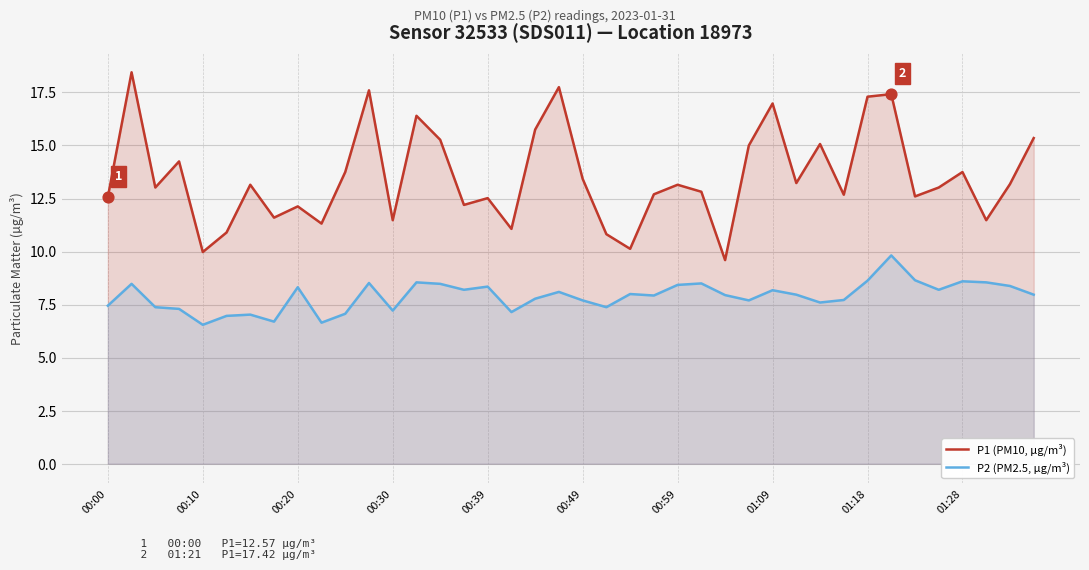

Which series reaches the minimum Y coordinate?

P2 (PM2.5, µg/m³)